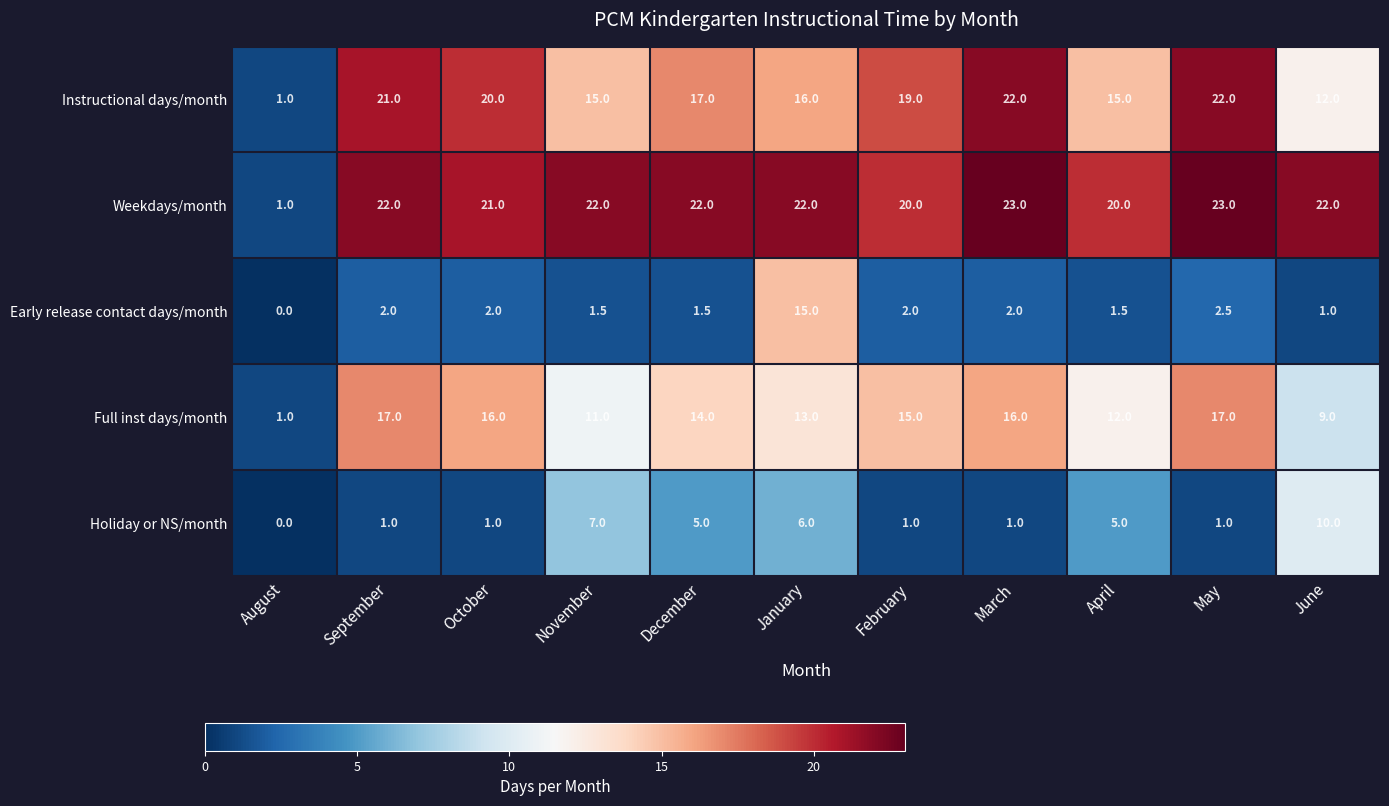

Which series changed the most between January and March?

Early release contact days/month